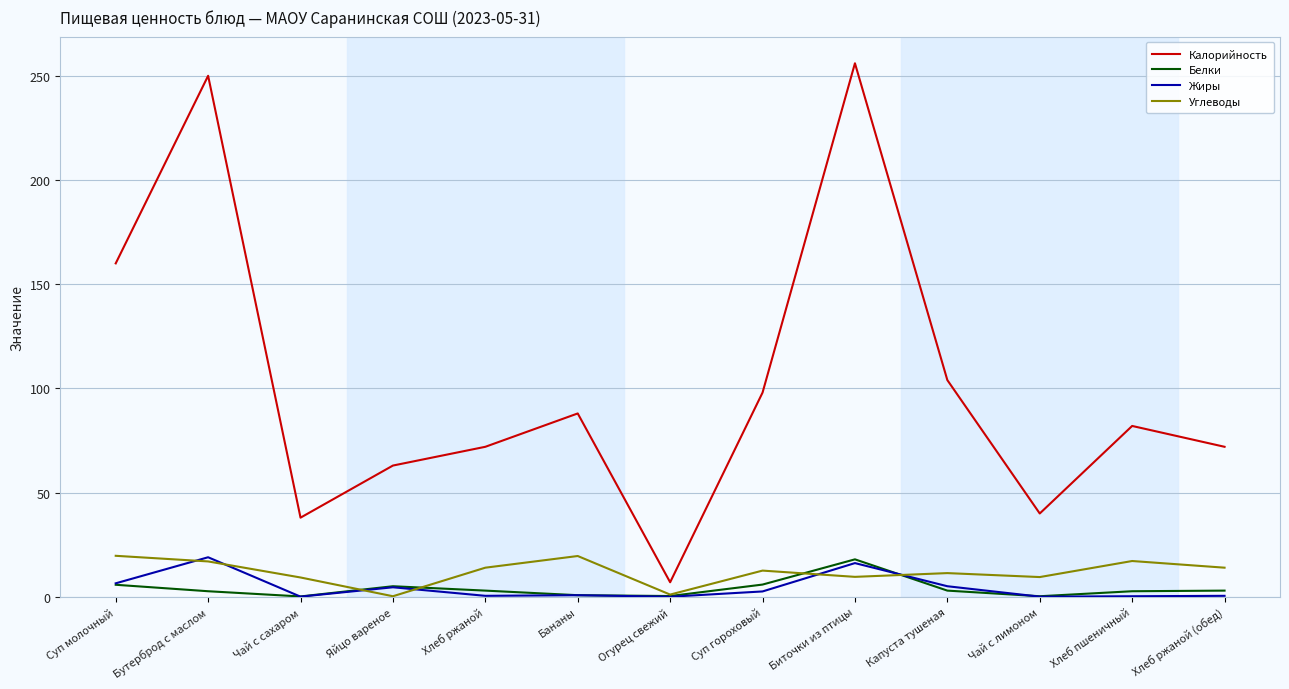

True or false: Белки and Углеводы cross at least once.

True